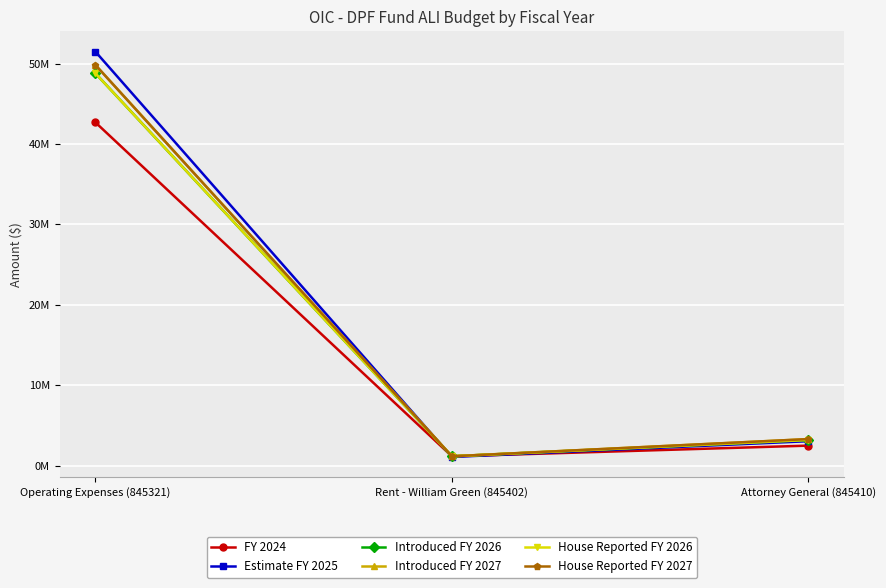

What is the lowest value of the Estimate FY 2025 series?

1073421.0